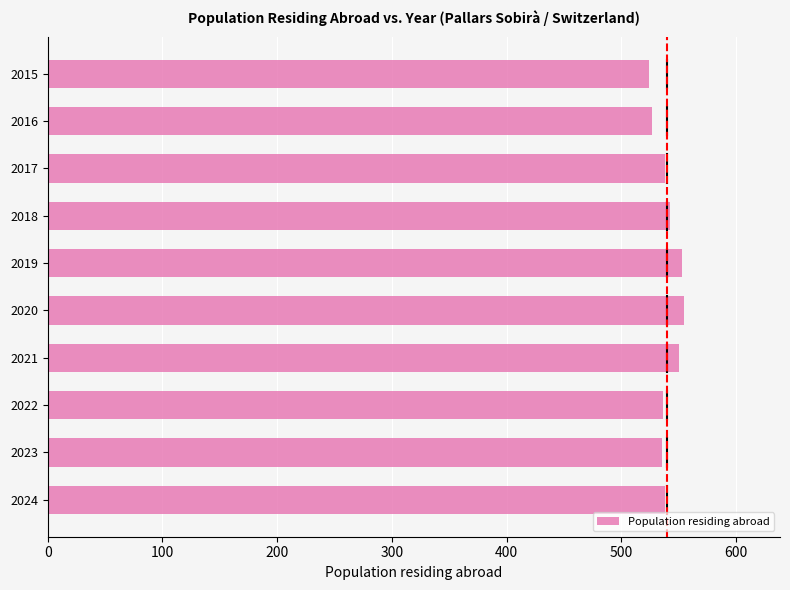

Does the chart contain stacked bars?

No